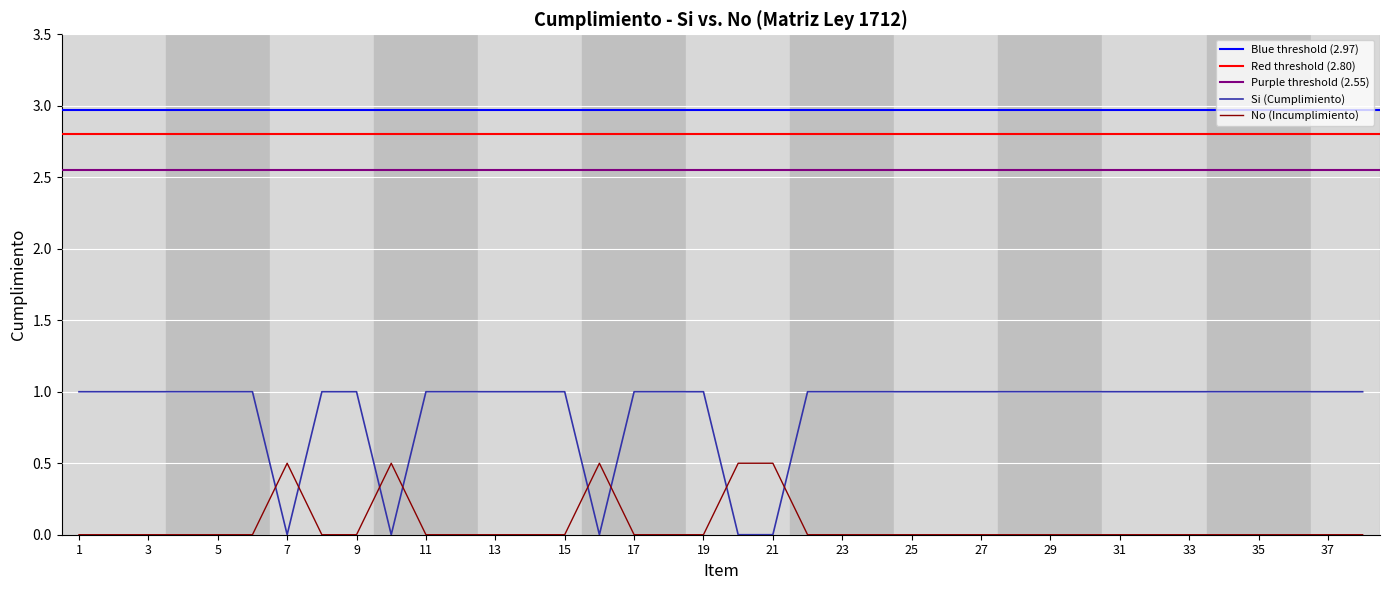

At which label is No (Incumplimiento) closest to 0?

1